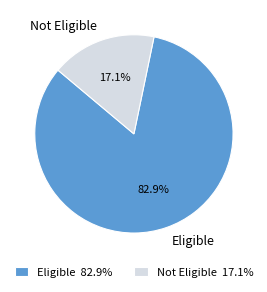

Which category has the biggest portion of the pie?

Eligible